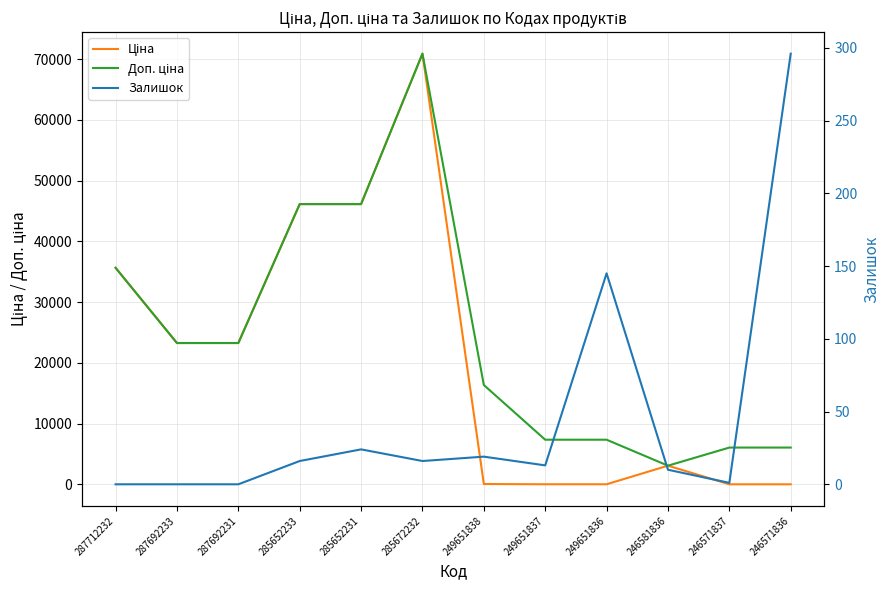

Reading right to left, list all the values displayed in this chart.

Ціна: 27.0	27.0	3091.2	32.7	32.7	72.7	70906.0	46143.9	46143.9	23278.2	23278.2	35659.4
Доп. ціна: 6072.0	6072.0	3091.0	7365.0	7365.0	16366.5	70906.0	46143.9	46143.9	23278.2	23278.2	35659.4
Залишок: 296.0	1.0	10.0	145.0	13.0	19.0	16.0	24.0	16.0	0.0	0.0	0.0